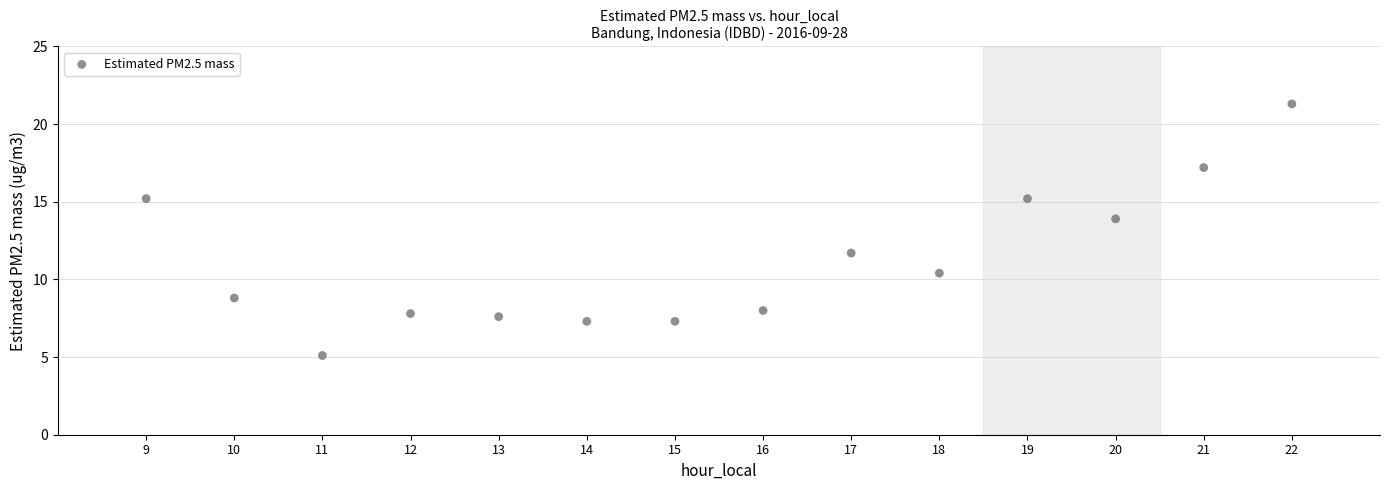

What Y value in the scatter plot is closest to 13?

13.9